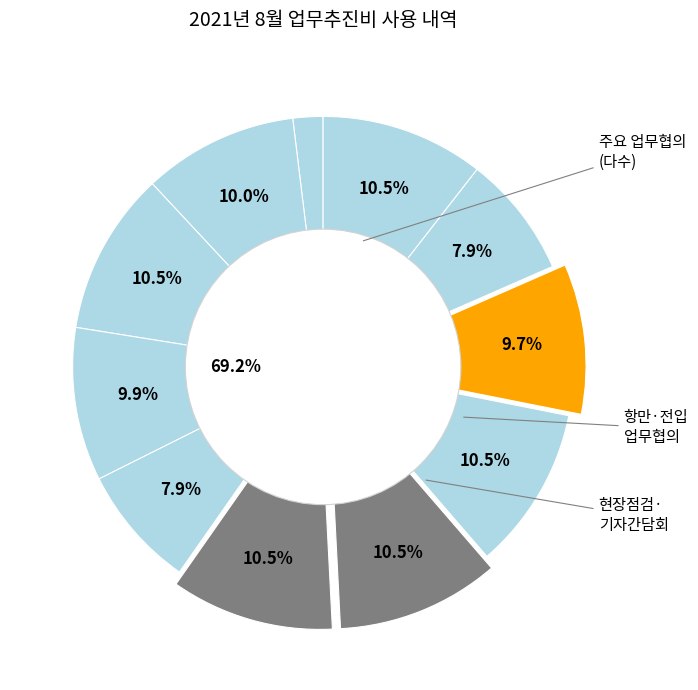

The 구시포항 현장점검 직원 격려 slice represents 24% of the pie. True or false?

False